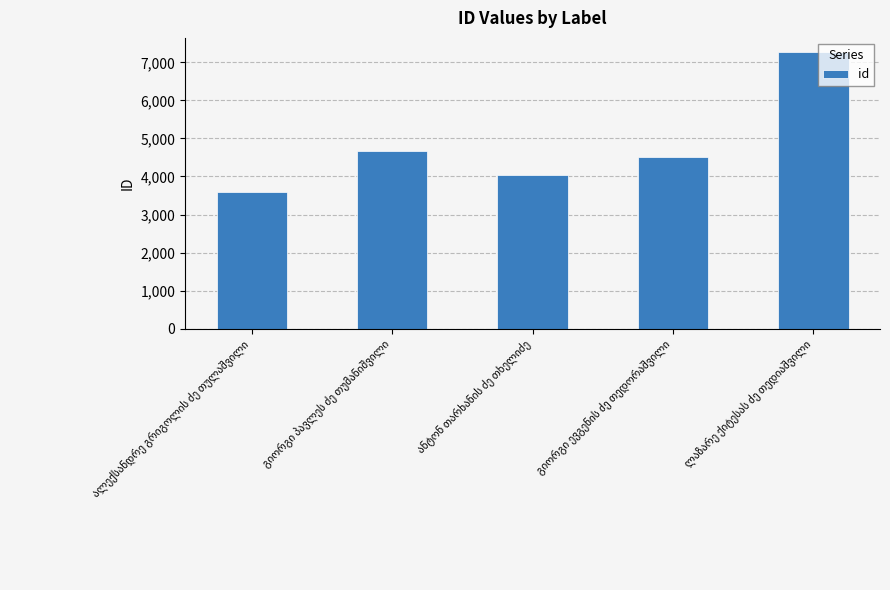

What is the maximum value shown in the chart?

7279